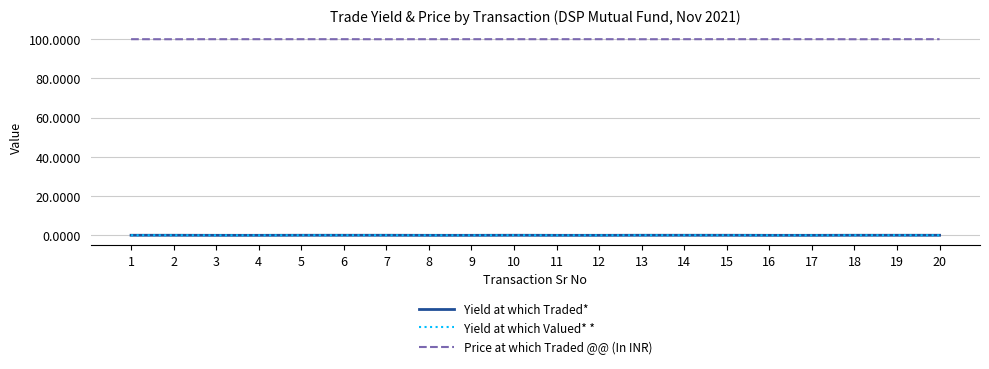

Reading right to left, what are all the values shown in this chart?

Yield at which Traded*: 0.0	0.0	0.0	0.0	0.0	0.0	0.0	0.0	0.0	0.0	0.0	0.0	0.0	0.0	0.0	0.0	0.0	0.0	0.0	0.0
Yield at which Valued* *: 0.0	0.0	0.0	0.0	0.0	0.0	0.0	0.0	0.0	0.0	0.0	0.0	0.0	0.0	0.0	0.0	0.0	0.0	0.0	0.0
Price at which Traded @@ (In INR): 100.0	100.0	100.0	100.0	100.0	100.0	100.0	100.0	100.0	100.0	100.0	100.0	100.0	100.0	100.0	100.0	100.0	100.0	100.0	100.0